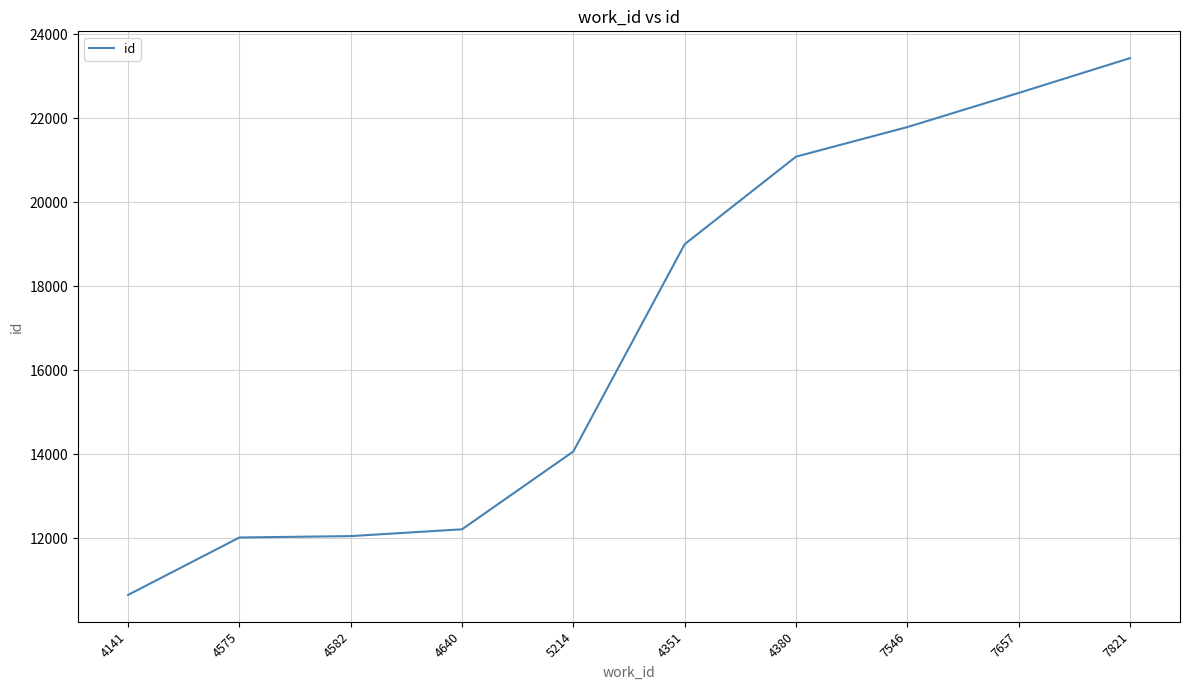

What is the ratio of the value at 4141 to the value at 4351?

0.6